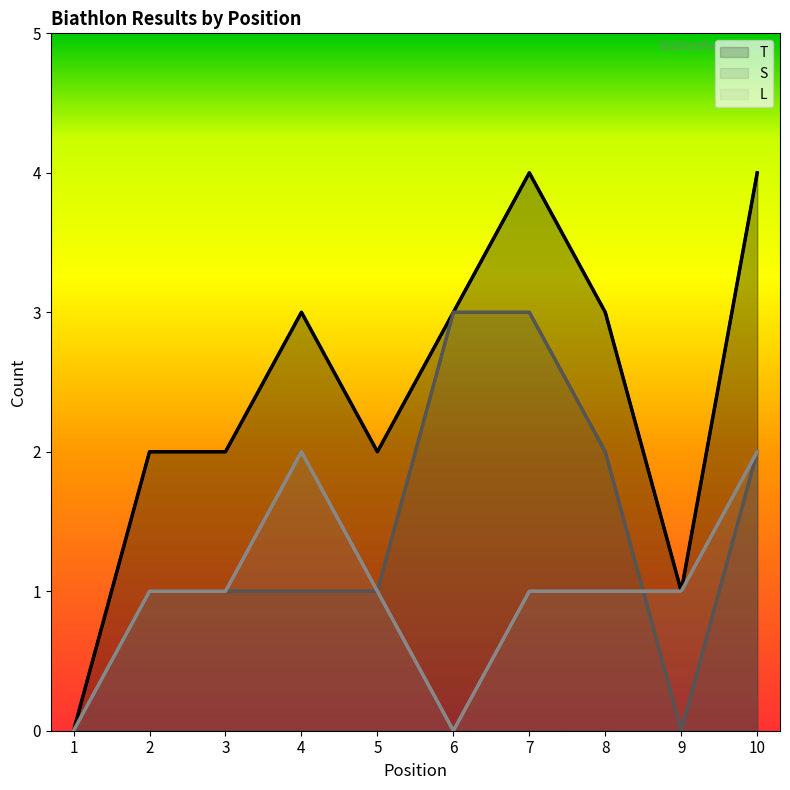

How many data points in S are less than 1?

2